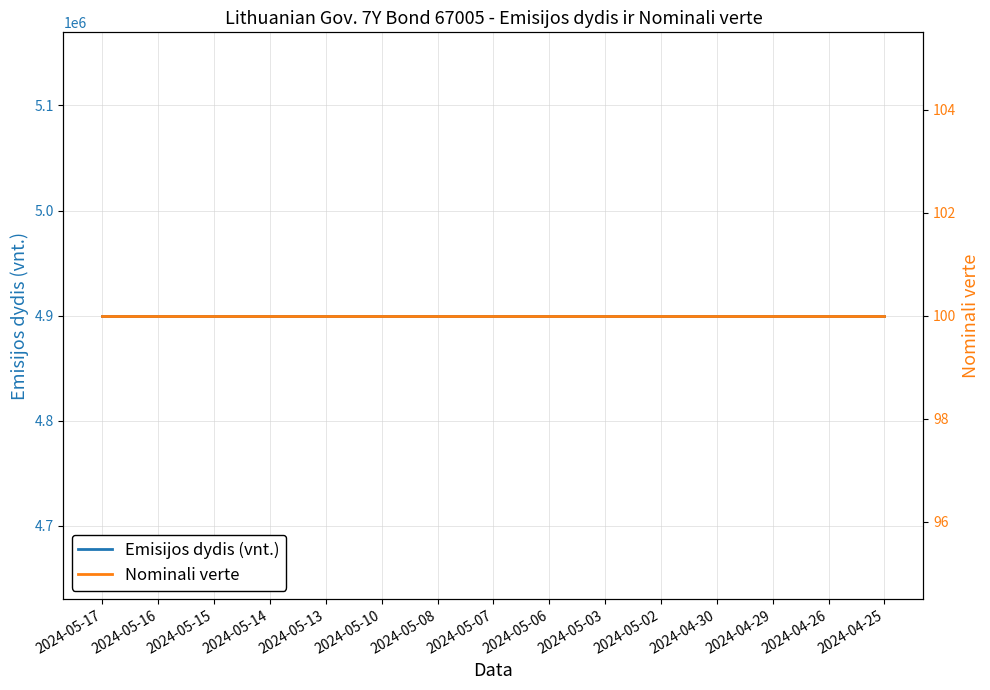

Reading right to left, extract all data points from this chart.

Emisijos dydis (vnt.): 2024-04-25=4900000	2024-04-26=4900000	2024-04-29=4900000	2024-04-30=4900000	2024-05-02=4900000	2024-05-03=4900000	2024-05-06=4900000	2024-05-07=4900000	2024-05-08=4900000	2024-05-10=4900000	2024-05-13=4900000	2024-05-14=4900000	2024-05-15=4900000	2024-05-16=4900000	2024-05-17=4900000
Nominali verte: 2024-04-25=100	2024-04-26=100	2024-04-29=100	2024-04-30=100	2024-05-02=100	2024-05-03=100	2024-05-06=100	2024-05-07=100	2024-05-08=100	2024-05-10=100	2024-05-13=100	2024-05-14=100	2024-05-15=100	2024-05-16=100	2024-05-17=100